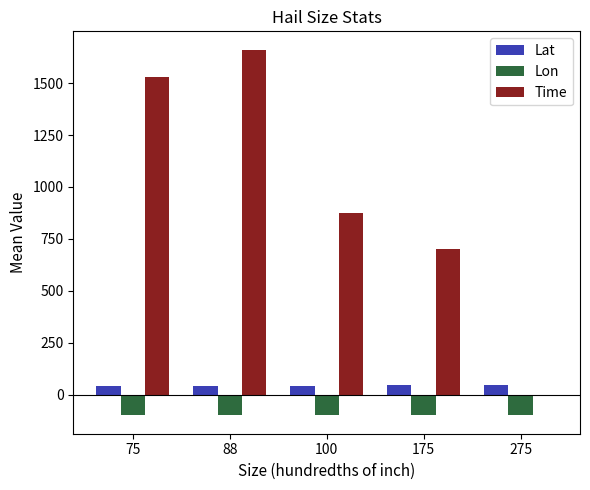

What is the maximum value shown in the chart?

1661.4